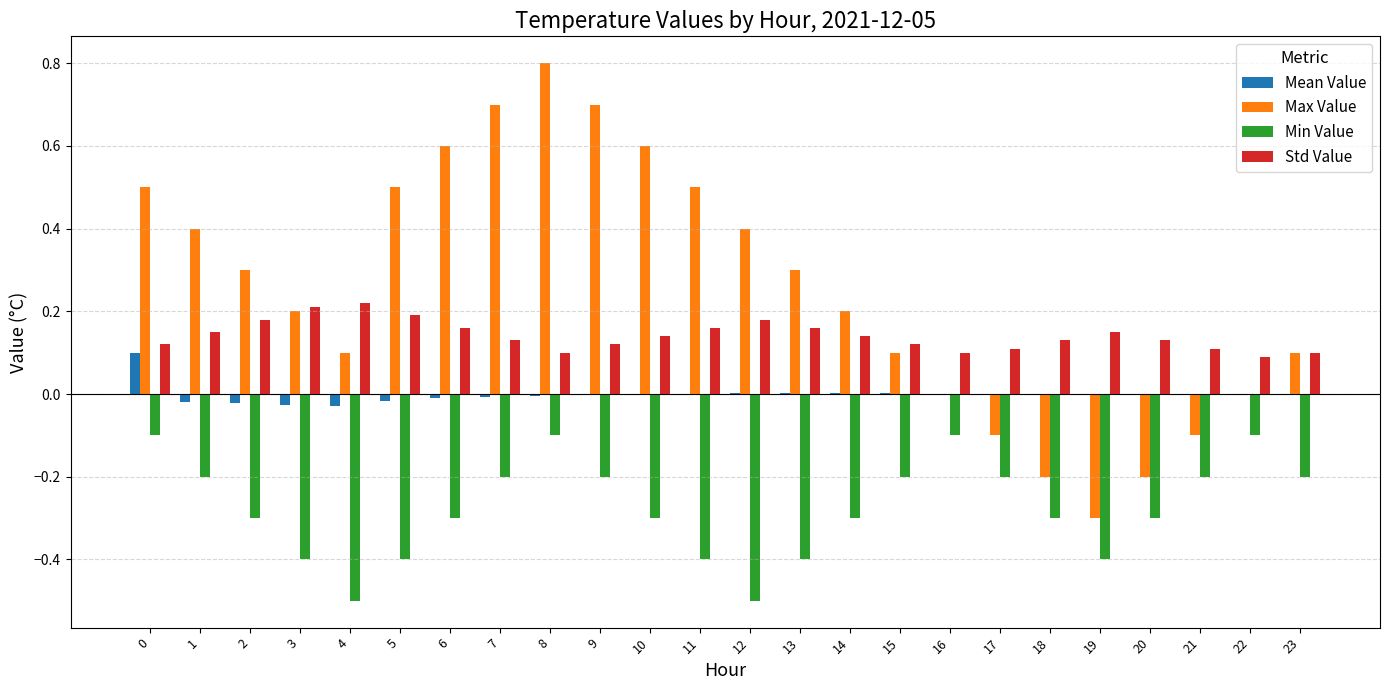

At which category is the sum across all series the highest?

8